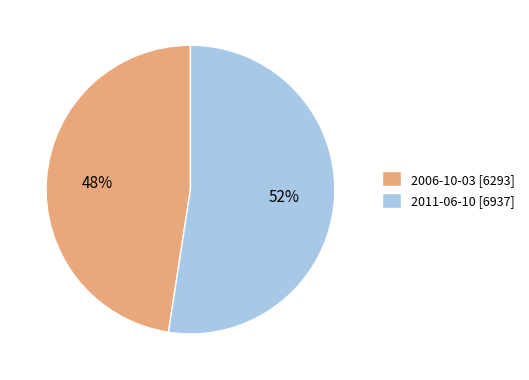

What percentage is the 2006-10-03 slice, to the nearest percent?

48%